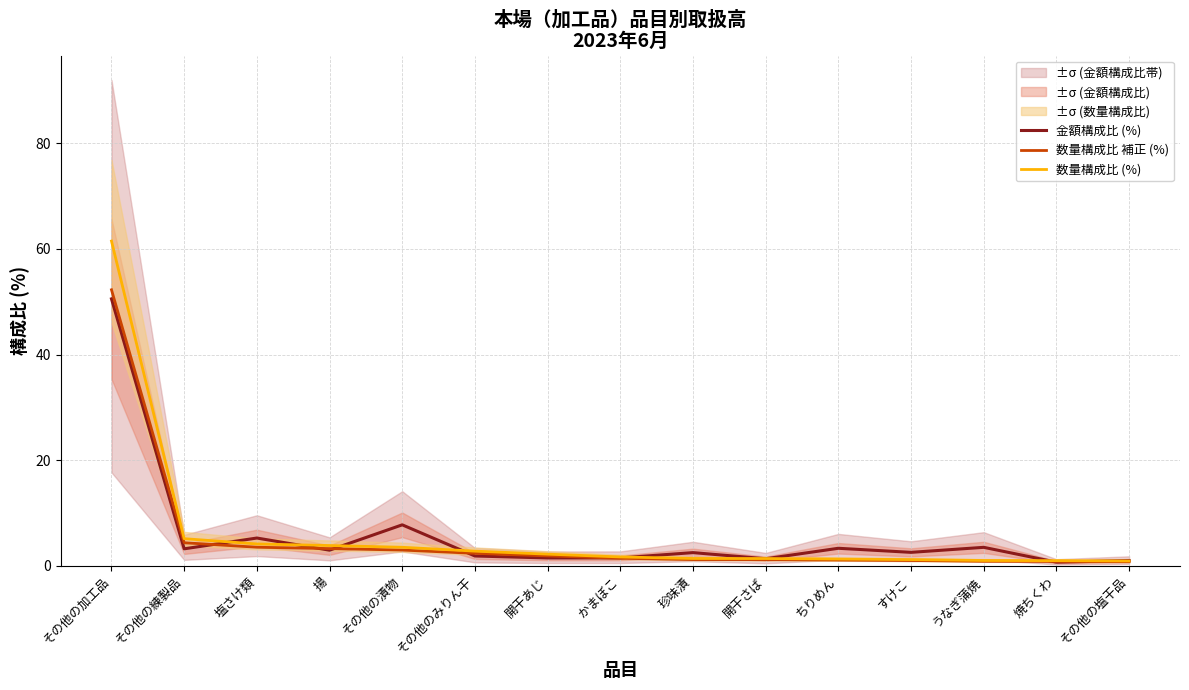

List the labels in order of 数量構成比 補正 (%) value, largest first.

その他の加工品, その他の練製品, 塩さけ類, 揚, その他の漬物, その他のみりん干, 開干あじ, かまぼこ, 珍味漬, 開干さば, ちりめん, すけこ, うなぎ蒲焼, 焼ちくわ, その他の塩干品